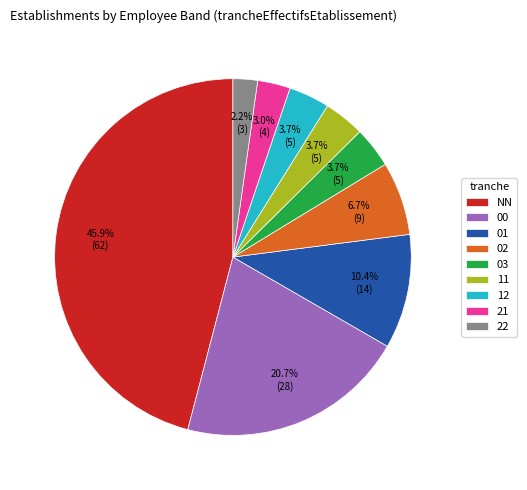

Does any single category account for the majority?

No